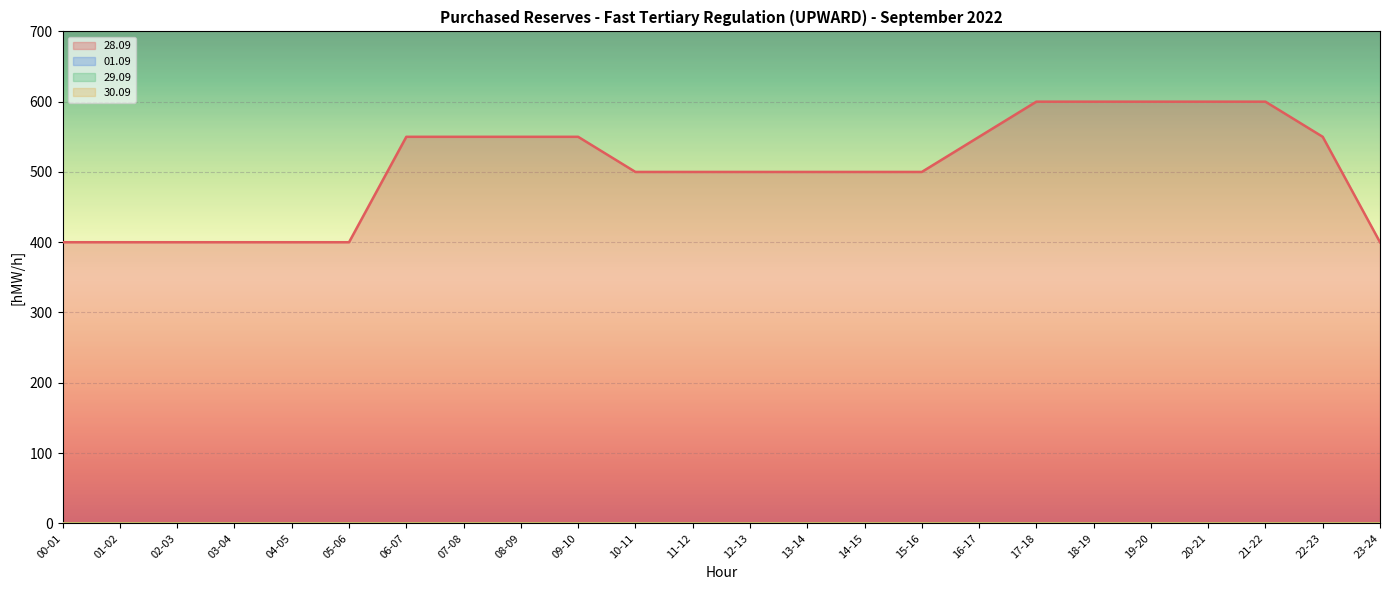

At which category does the chart reach its peak across all series?

17-18